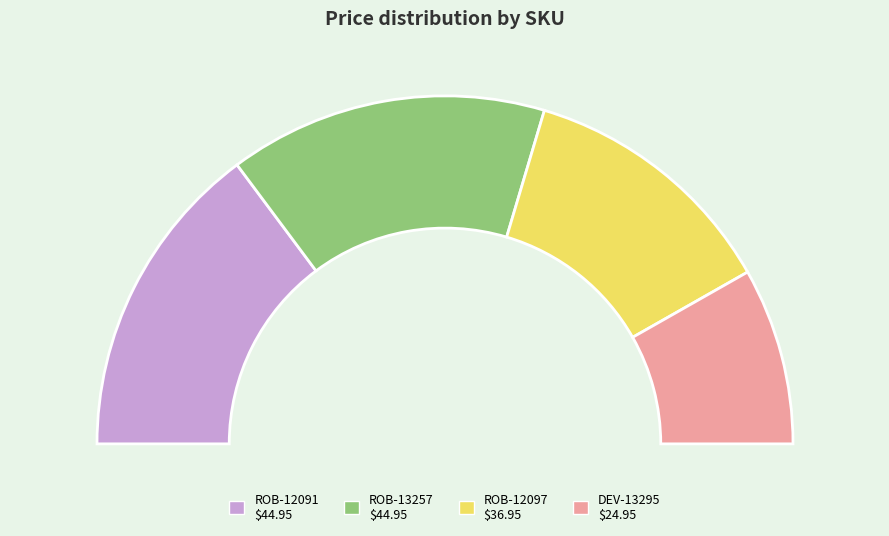

Which slice is the largest?

ROB-12091